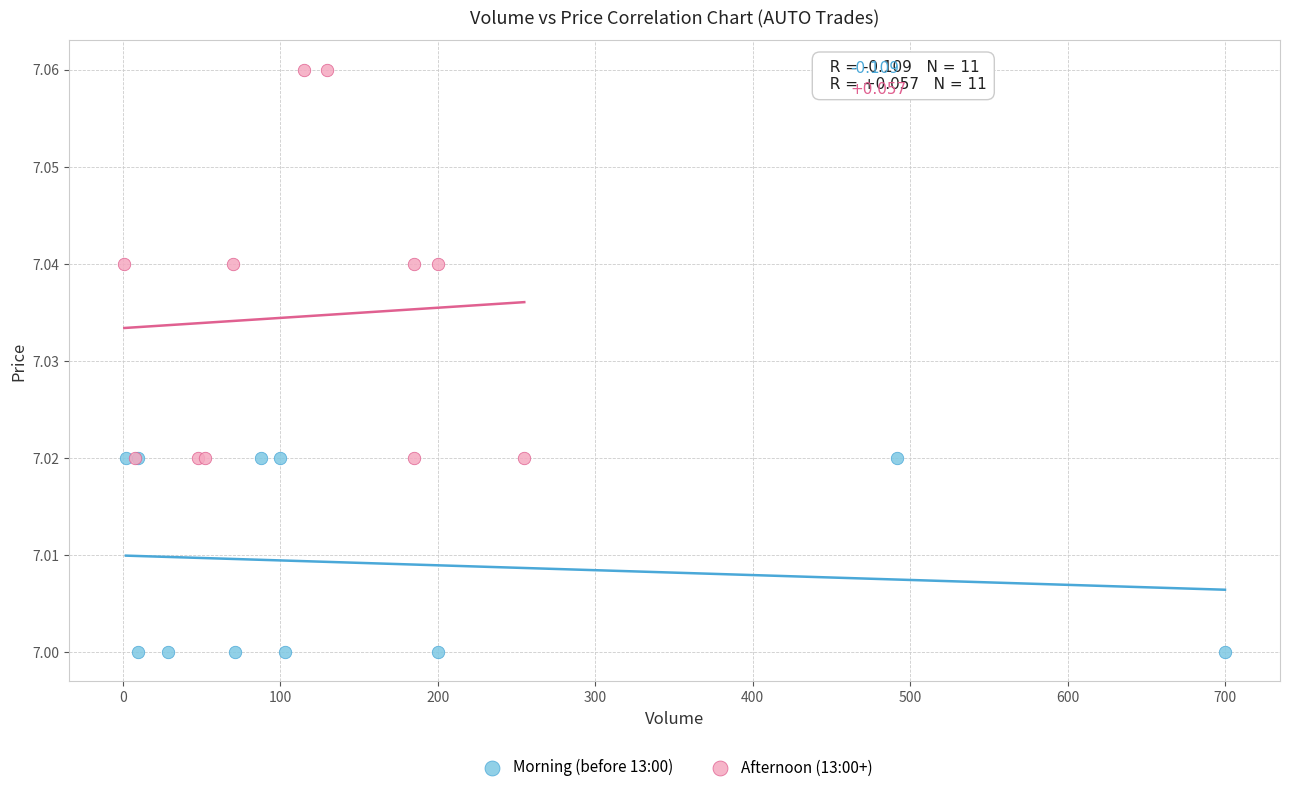

Which series has the largest Y range (max minus min)?

Afternoon (13:00+)